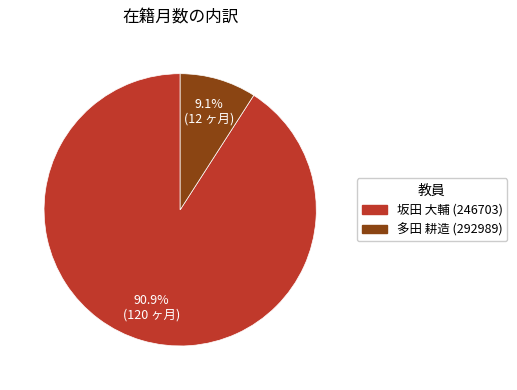

Which category has the biggest portion of the pie?

坂田 大輔 (246703)